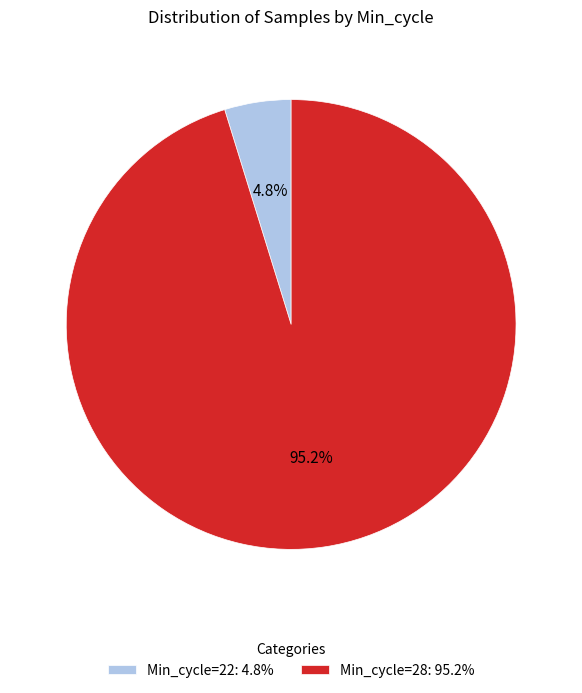

How many slices are in this pie chart?

2